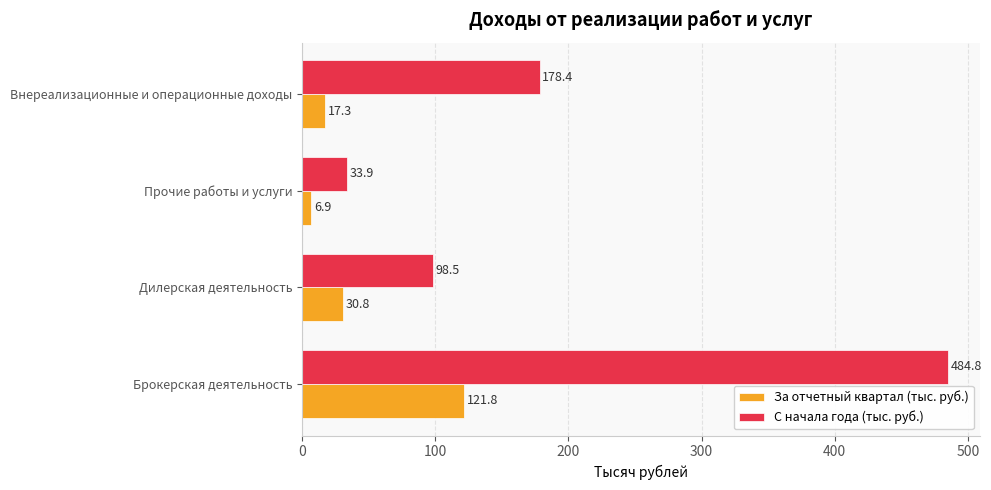

Where is За отчетный квартал (тыс. руб.) nearest to the value 64?

Дилерская деятельность